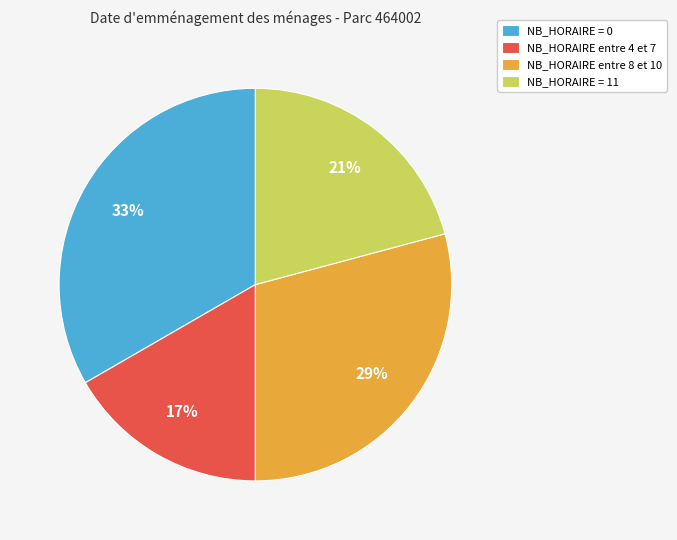

Between NB_HORAIRE entre 8 et 10 and NB_HORAIRE entre 4 et 7, which is larger?

NB_HORAIRE entre 8 et 10